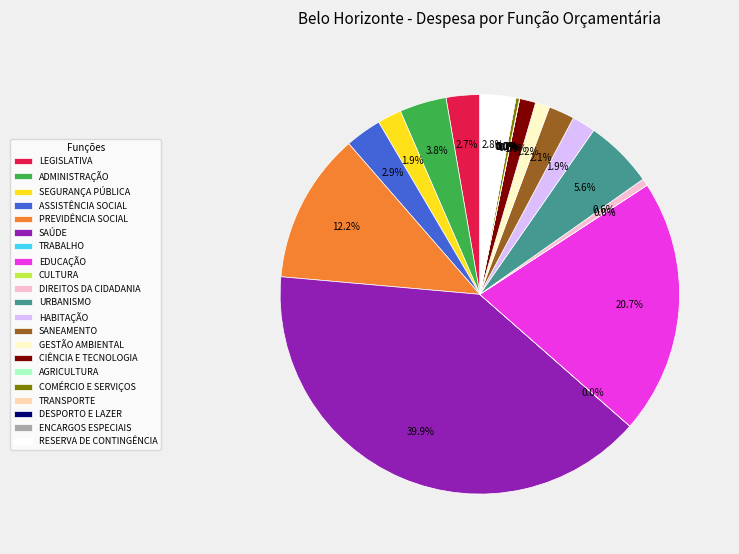

Does ADMINISTRAÇÃO account for over 50% of the chart?

No